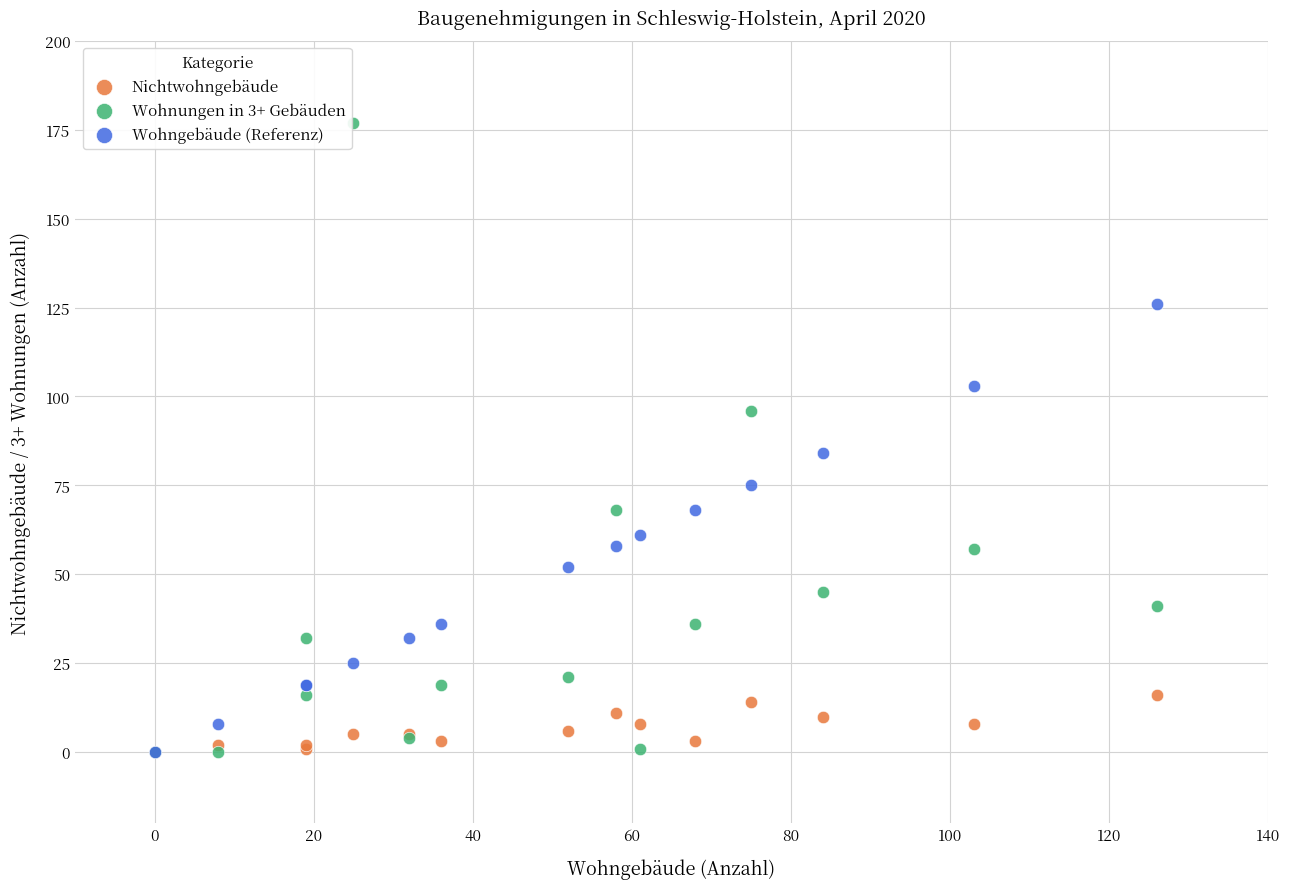

Across all series, what Y value is closest to 88?

84